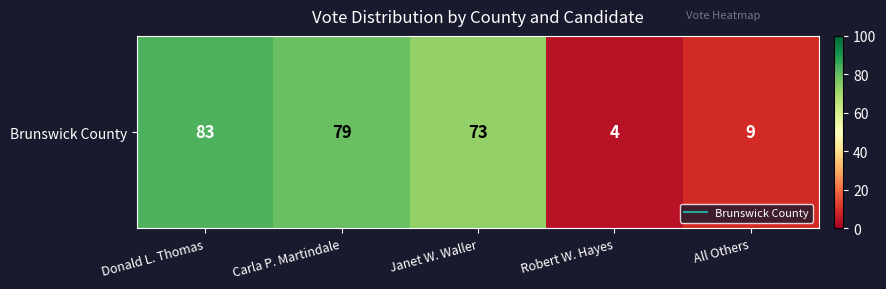

What is the difference between the values at Janet W. Waller and Donald L. Thomas?

10